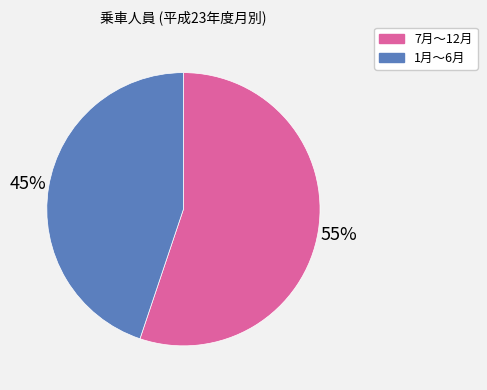

Is it true that 1月～6月 is 30% of the pie?

False